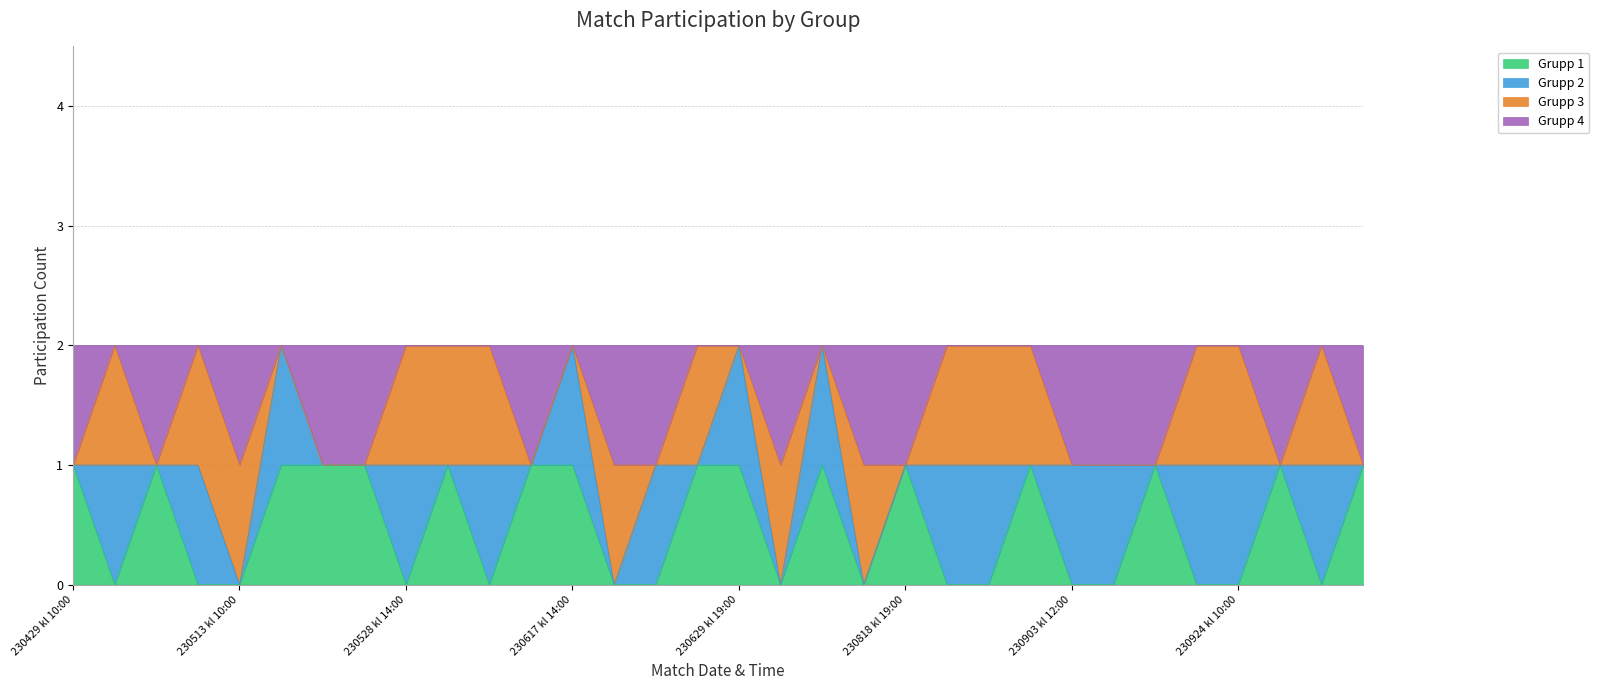

The Grupp 1 series shows 0 at 230528 kl 14:00. True or false?

True